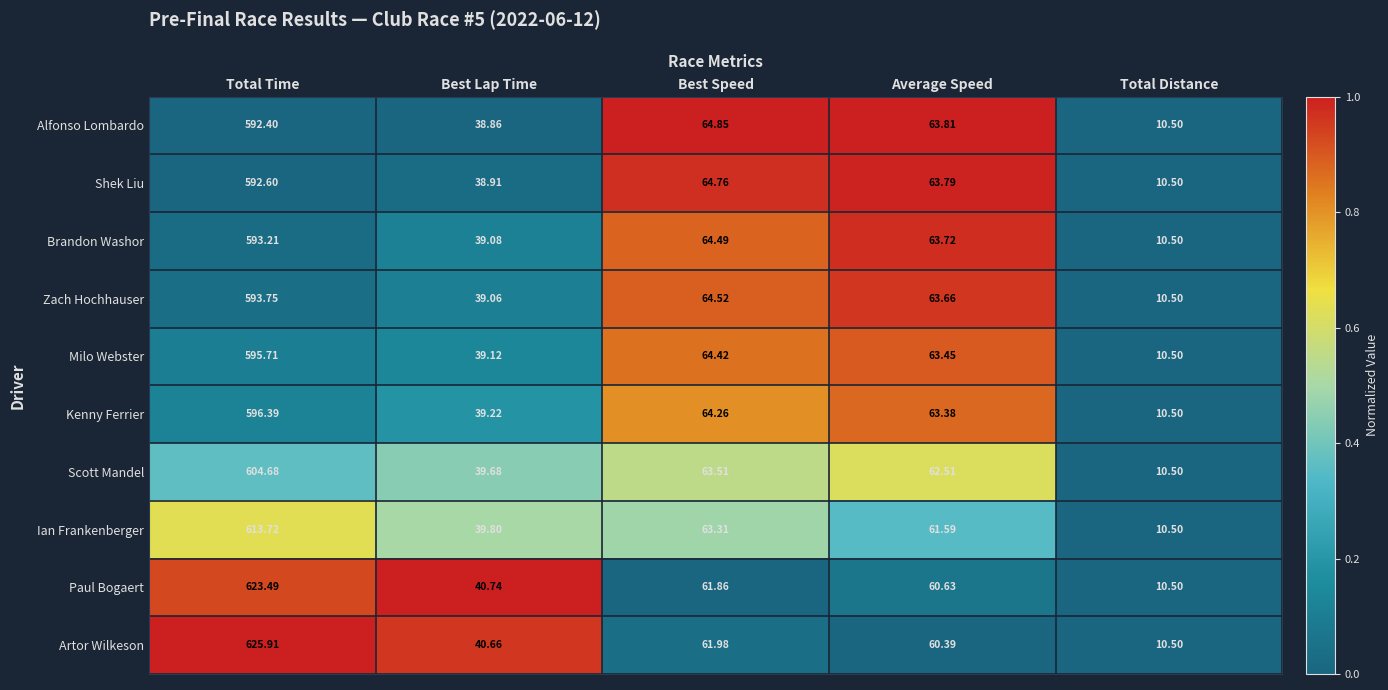

Rank the series at Best Lap Time from lowest to highest value.

Alfonso Lombardo, Shek Liu, Zach Hochhauser, Brandon Washor, Milo Webster, Kenny Ferrier, Scott Mandel, Ian Frankenberger, Artor Wilkeson, Paul Bogaert